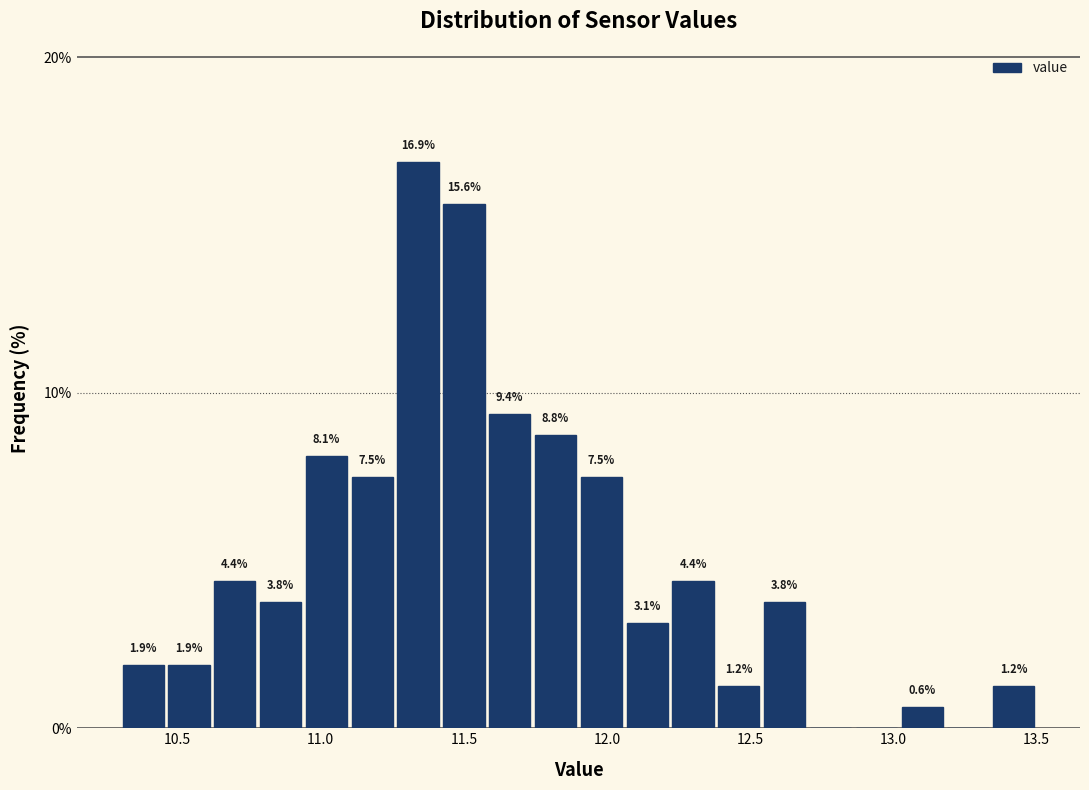

Around what value on the x-axis is the tallest bar? Give the approximate position of its centre, as read against the axis.

11.35